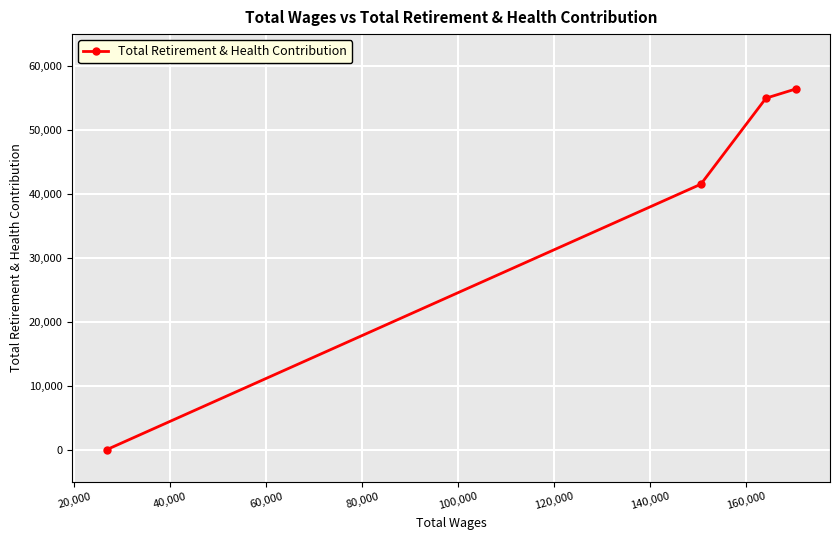

What is the difference between the maximum and minimum values?

56410